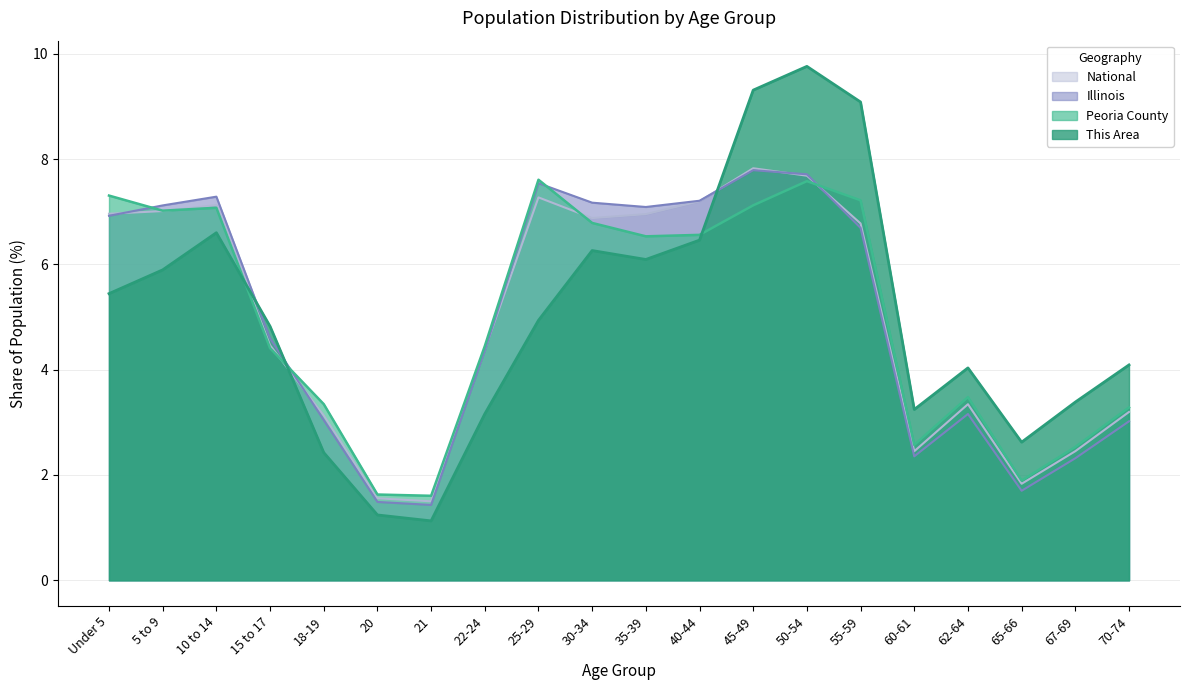

How many categories are shown in the chart?

20